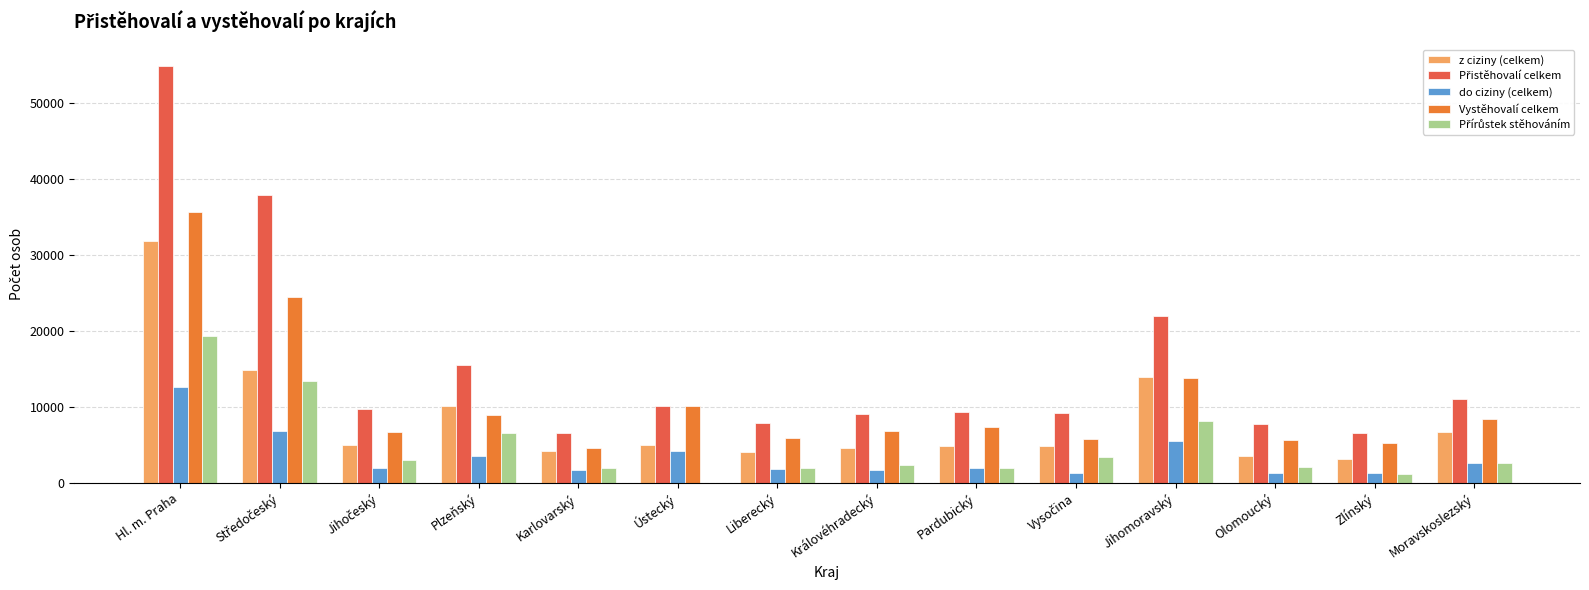

The z ciziny (celkem) series shows 18149 at Jihomoravský. True or false?

False